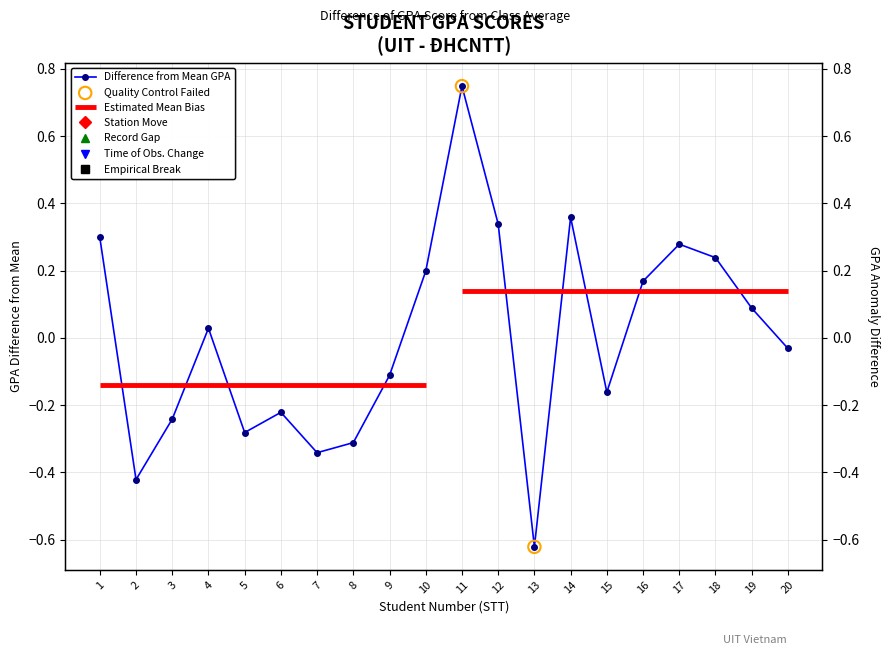

Between 18 and 13, which is larger?

18